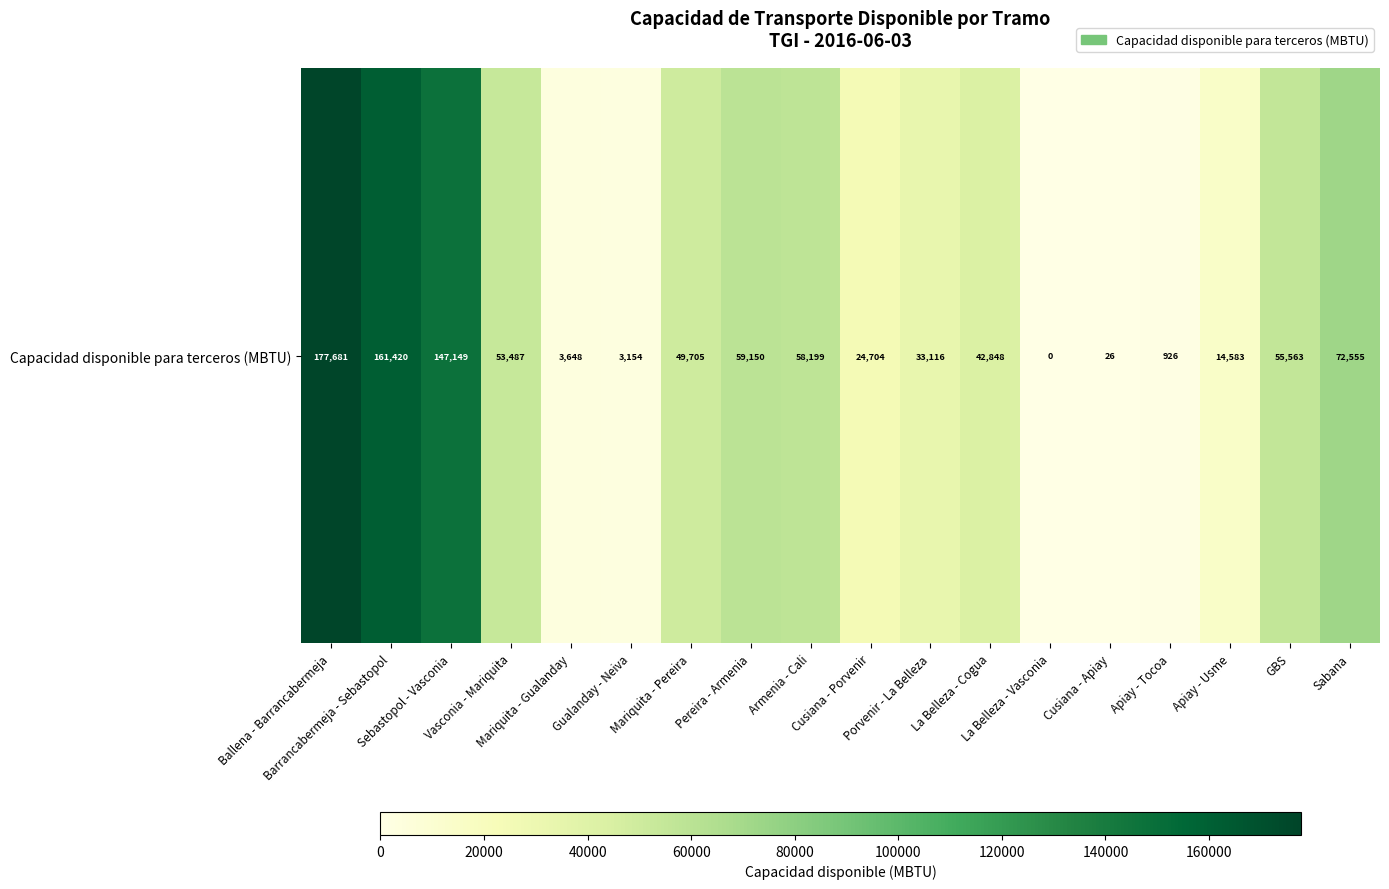

How many data points does each series have?

18